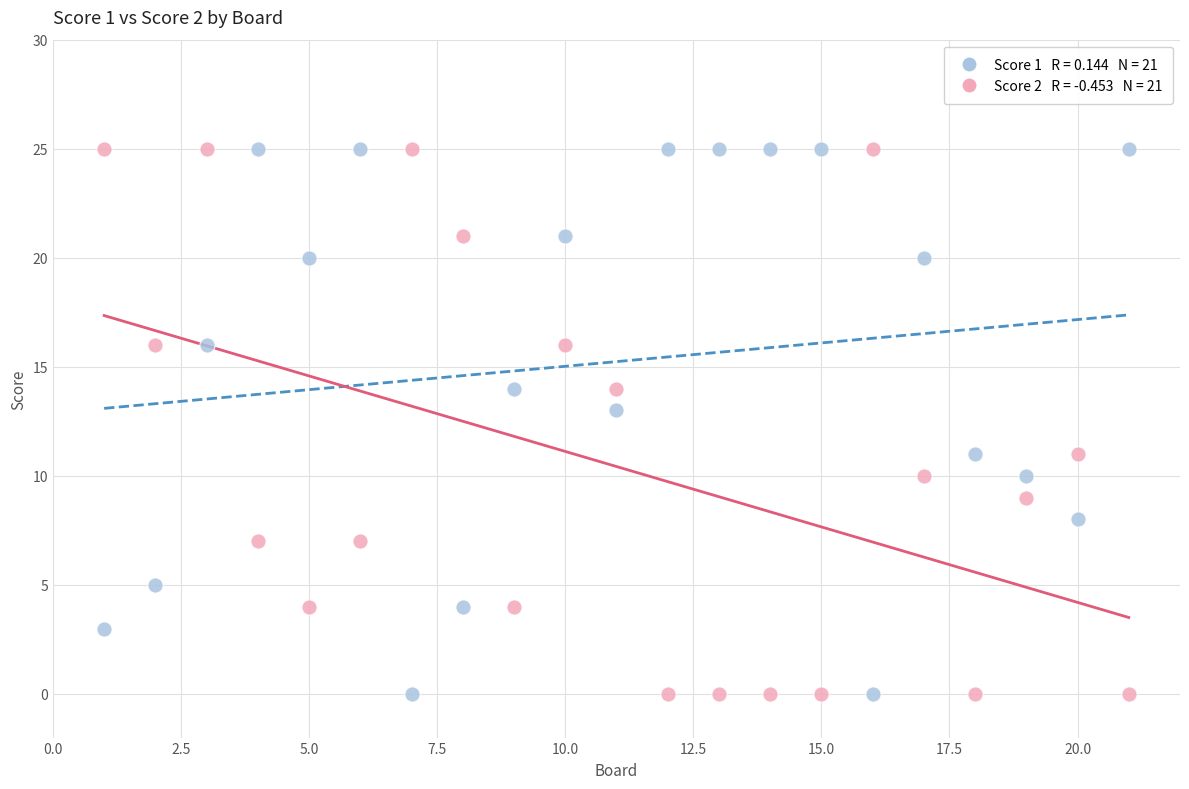

Across all data points, what is the range of X values (max minus min)?

20